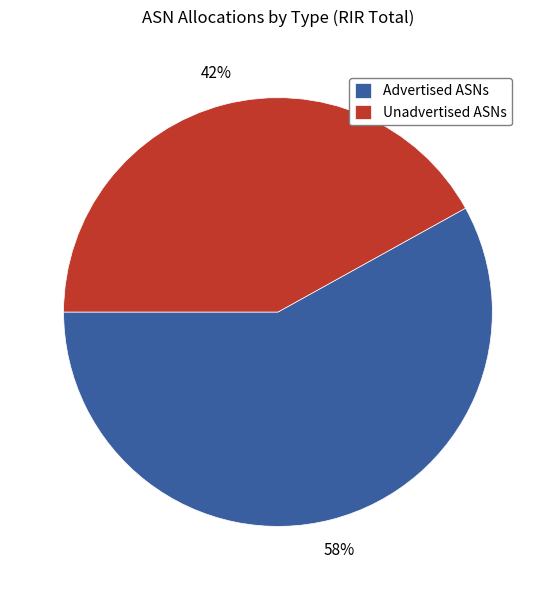

Is the sum of Advertised ASNs and Unadvertised ASNs greater than half?

Yes